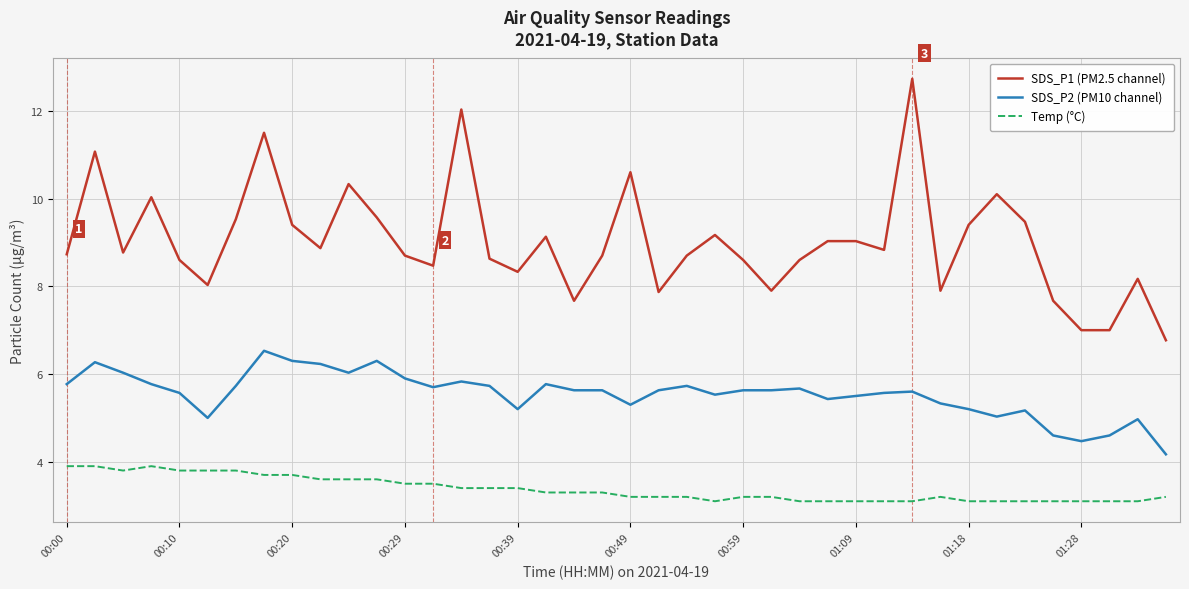

True or false: Temp (°C) has more than 1 interior local peaks.

True